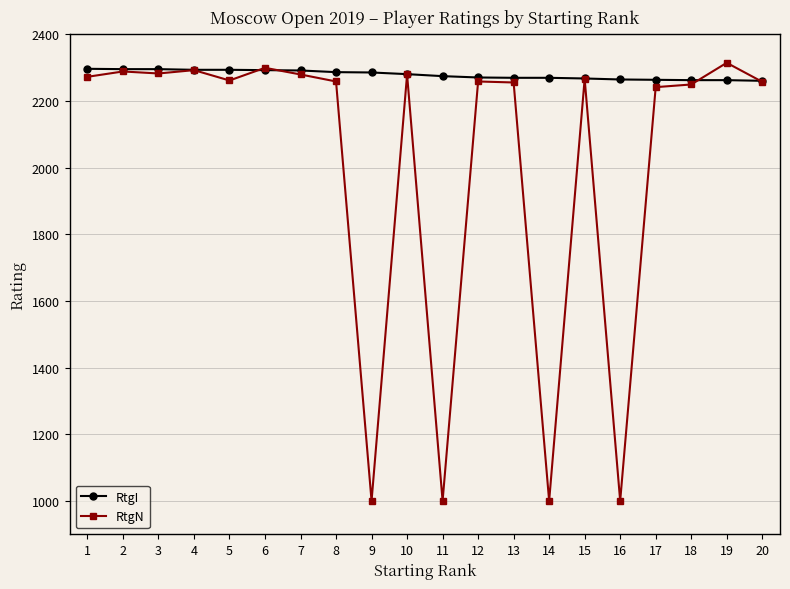

Is this an area chart (filled region under the line)?

No